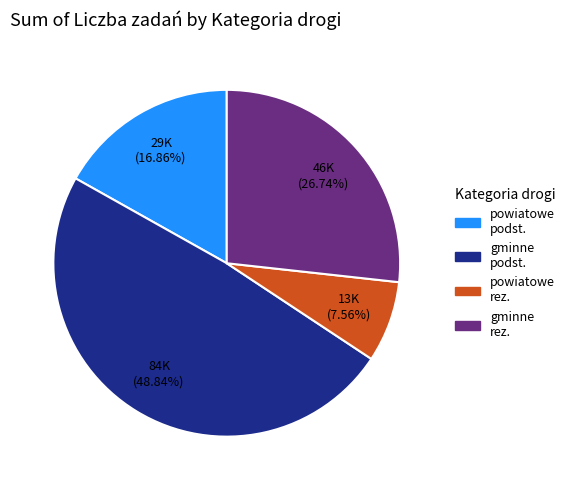

Is there a majority slice in this chart?

No